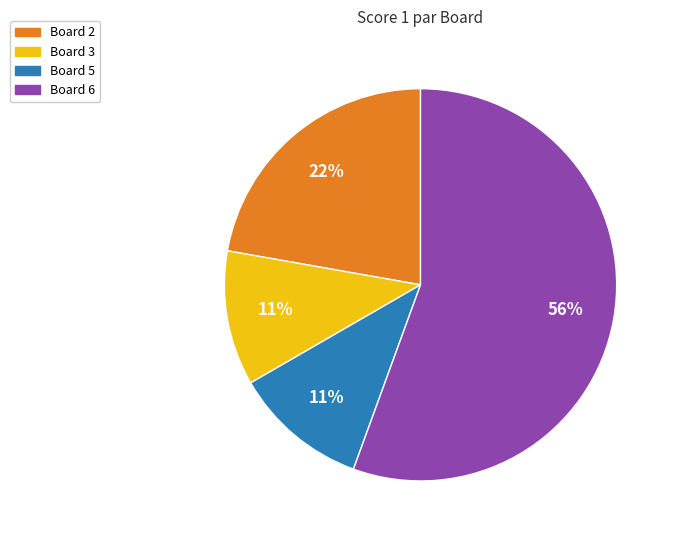

Is there a majority slice in this chart?

Yes